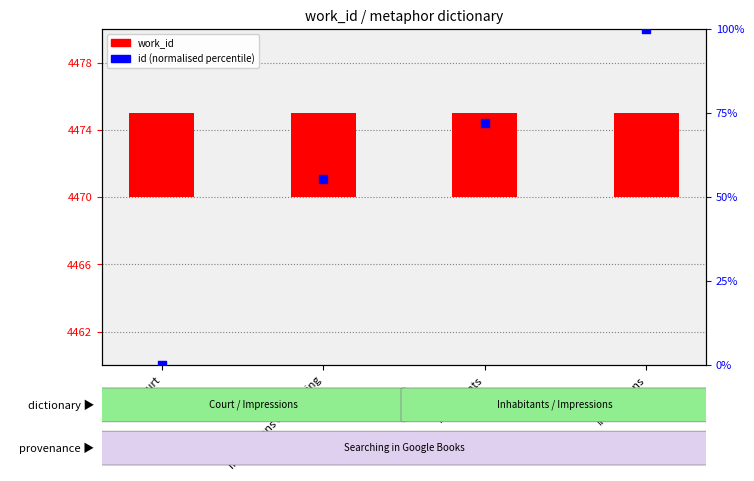

Between Inhabitants and Impressions, which is larger?

Impressions